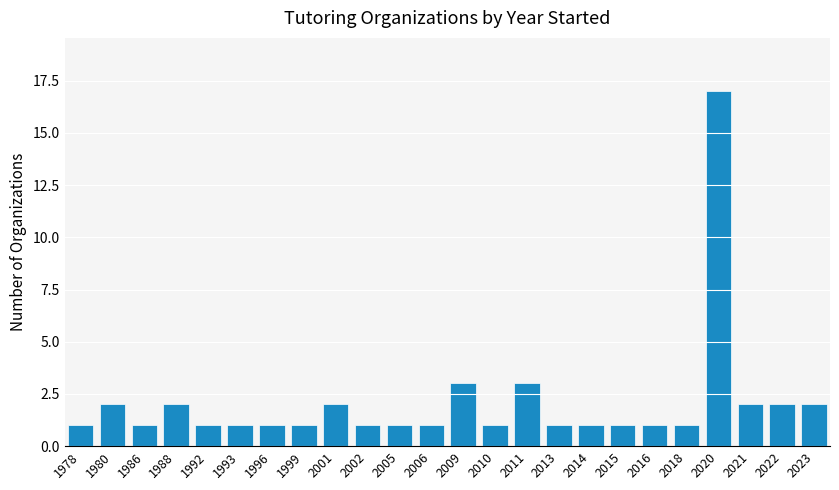

Reading left to right, what are all the values shown in this chart?

1	2	1	2	1	1	1	1	2	1	1	1	3	1	3	1	1	1	1	1	17	2	2	2